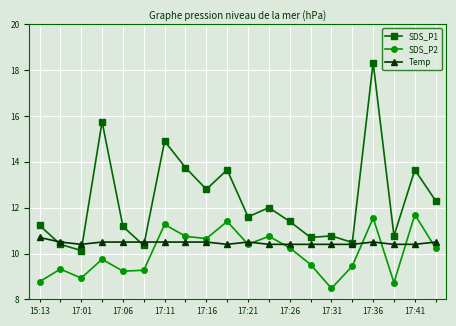

Rank the series by their maximum value, from lowest to highest.

Temp, SDS_P2, SDS_P1